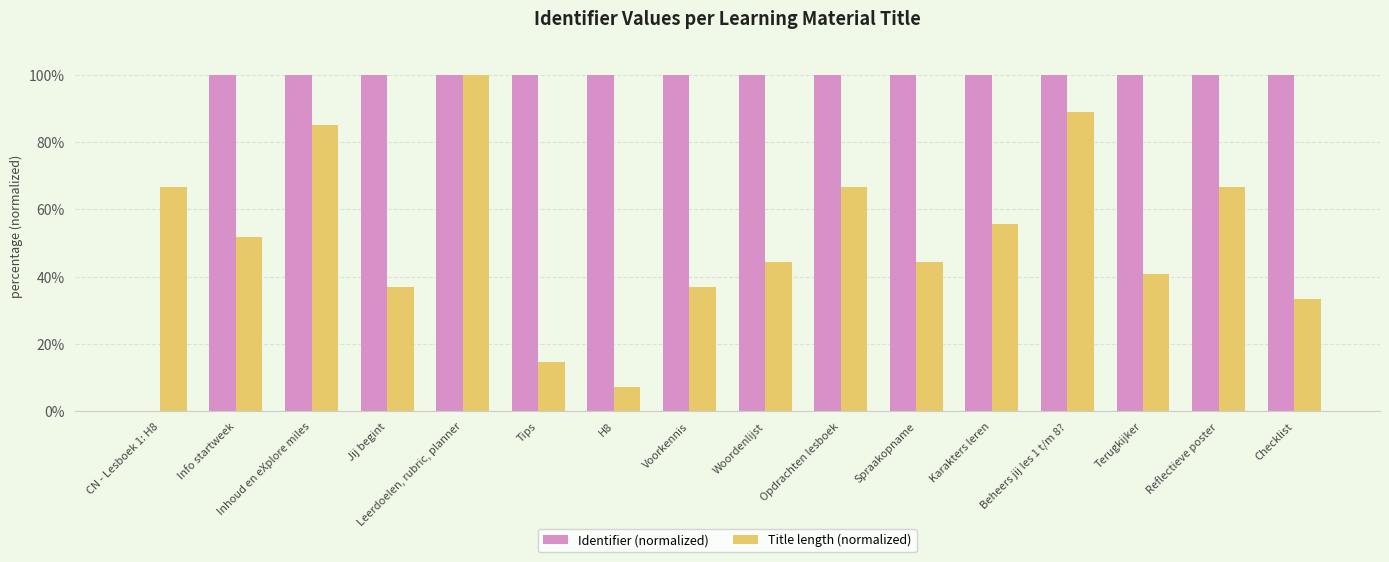

What is the greatest value displayed?

100.0